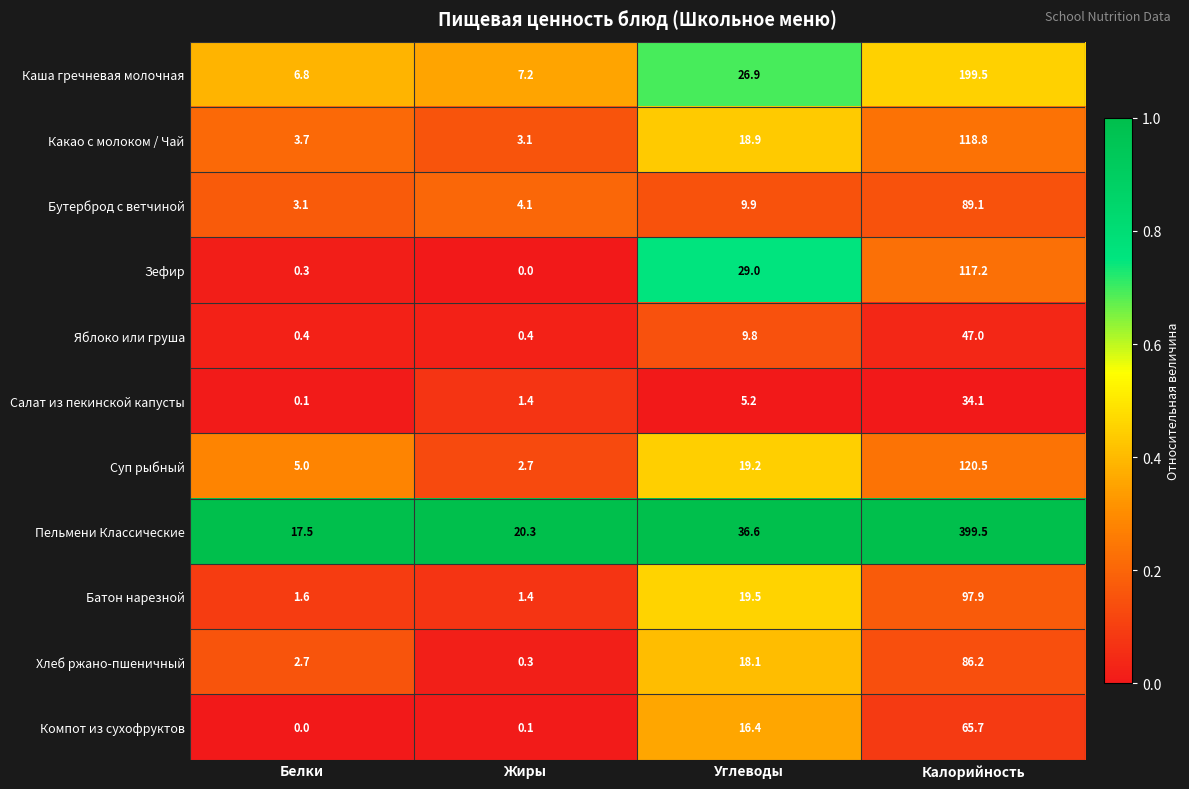

What is the sum of the Бутерброд с ветчиной values at Калорийность and Жиры?

93.2